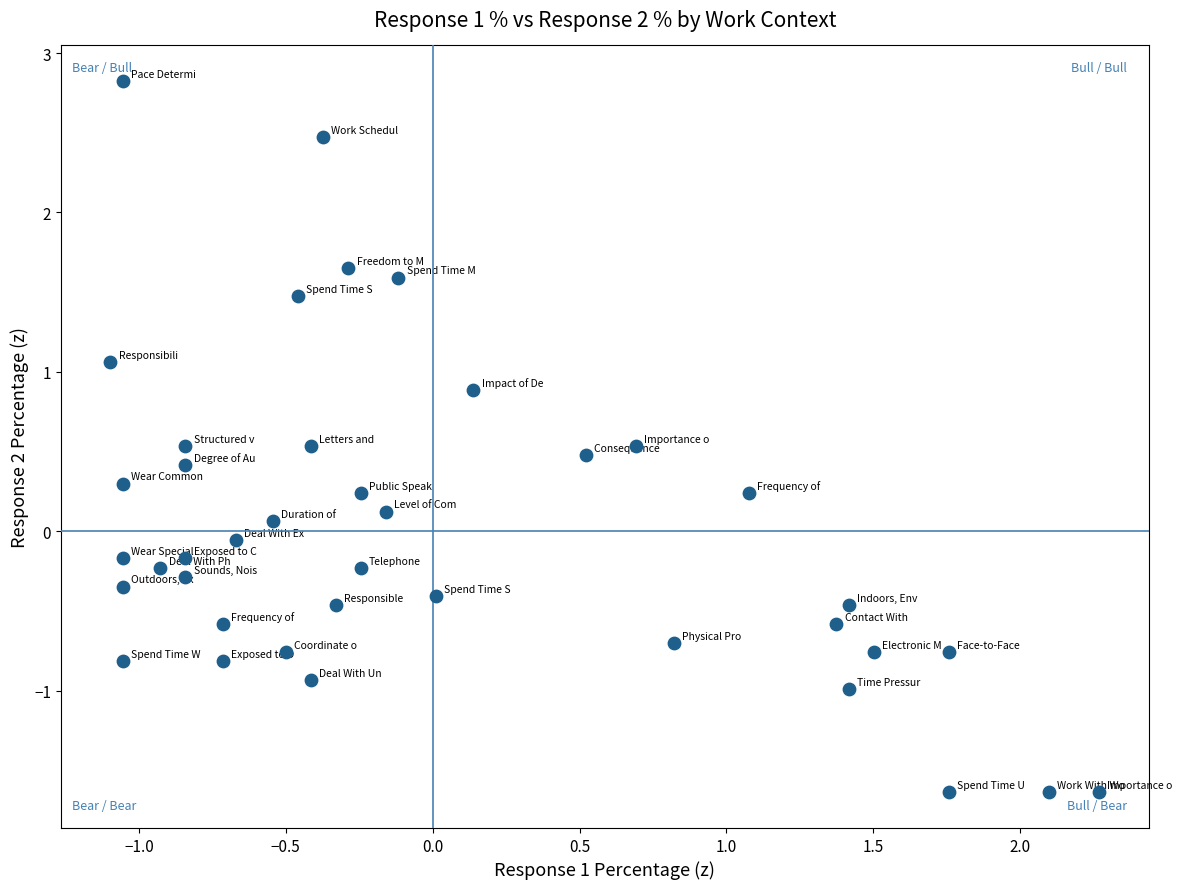

What is the range of Y values (max minus min)?

4.5